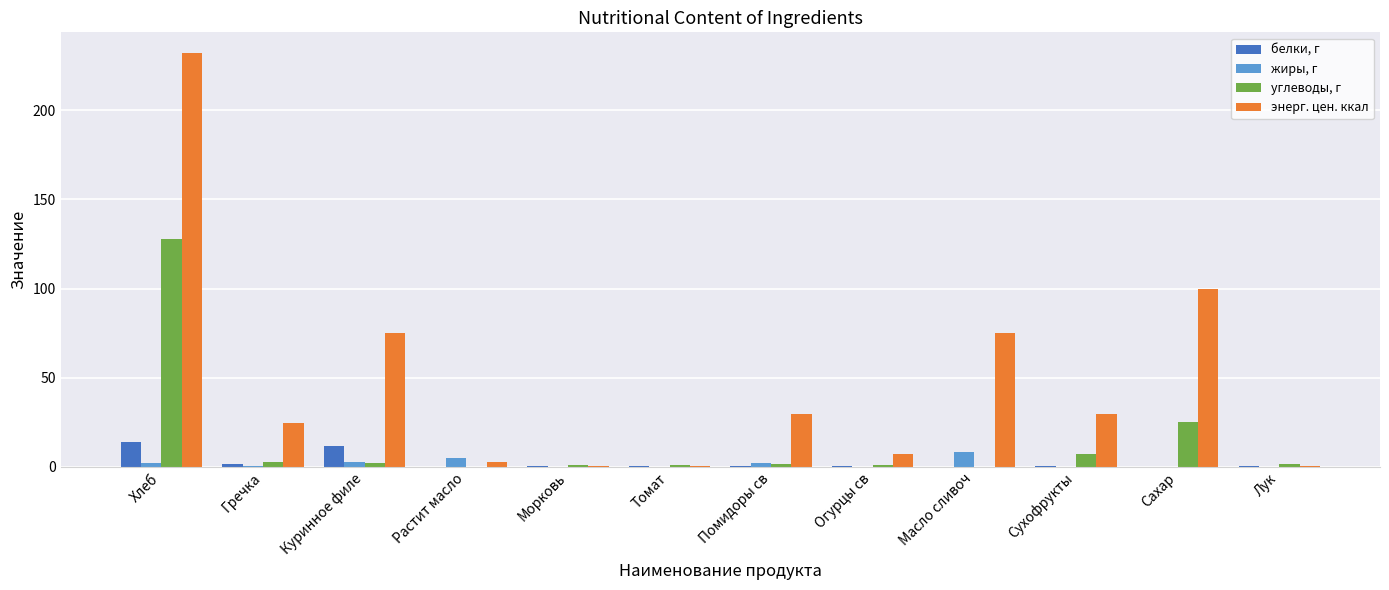

At which label does углеводы, г first exceed 1?

Хлеб